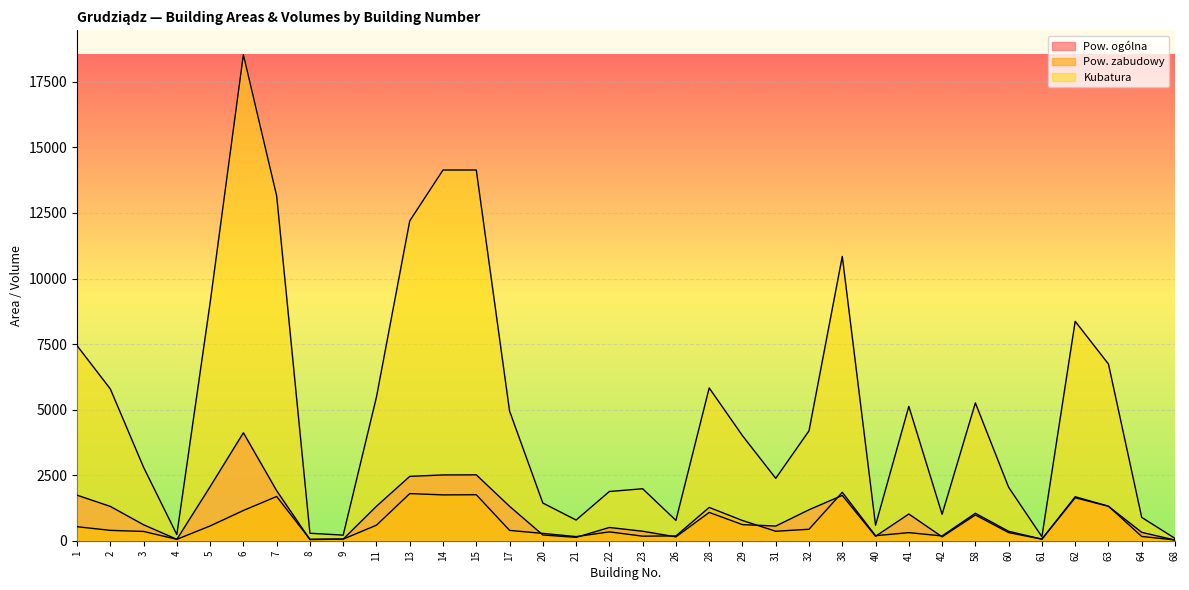

What is the total value across all series at 68?

143